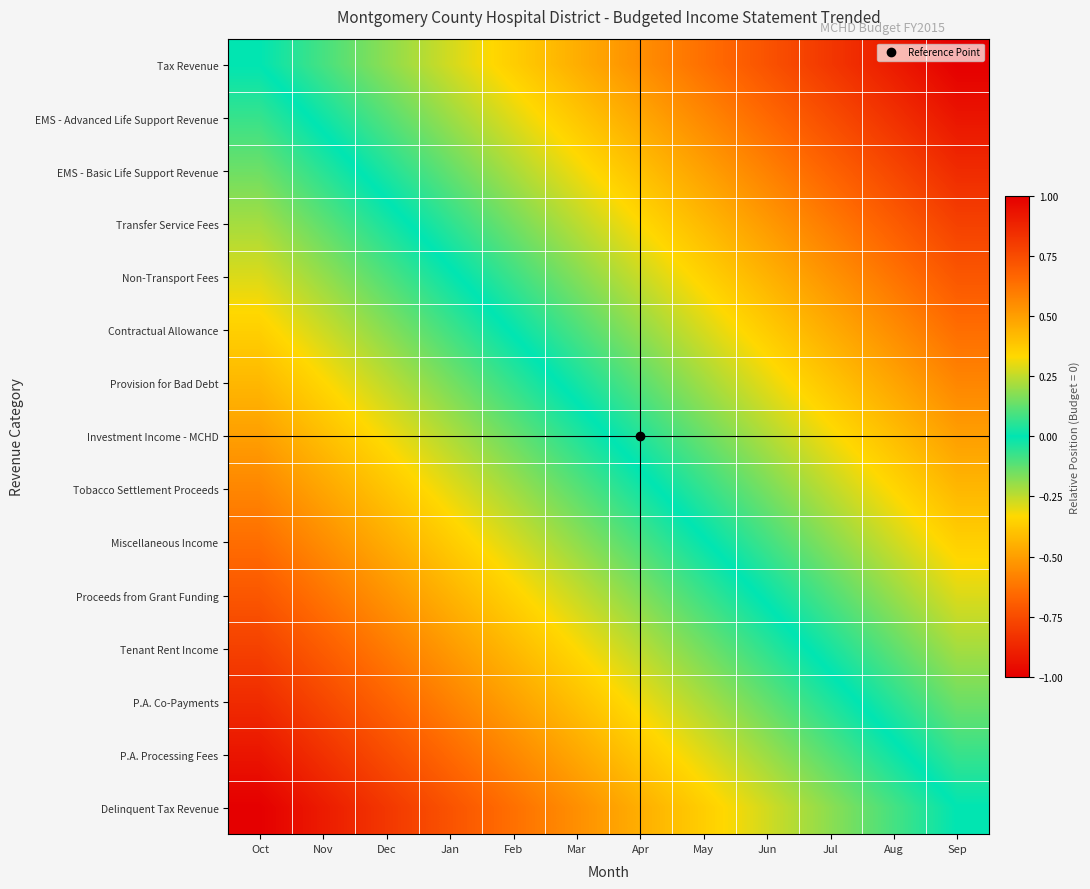

Between Aug and May, which is larger?

Aug